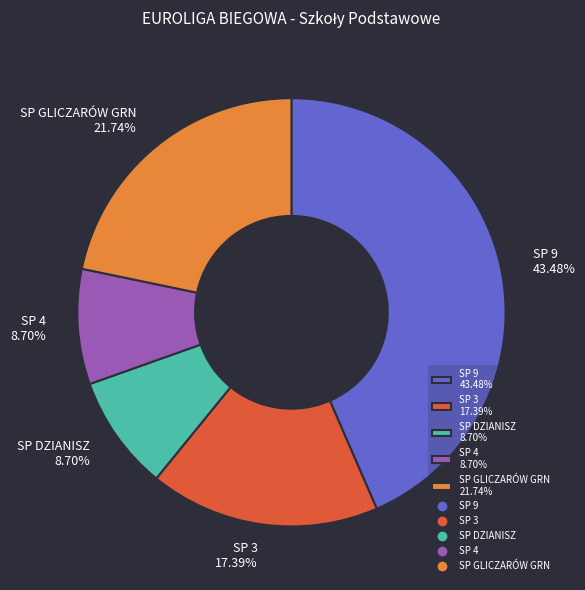

The SP GLICZARÓW GRN slice represents 11% of the pie. True or false?

False